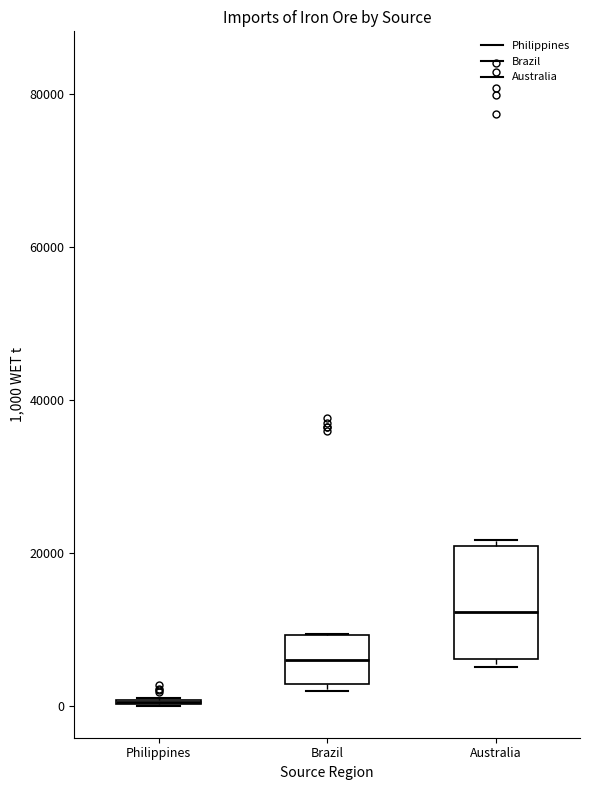

Reading left to right, read every box against the y-axis: the position of its median line, the range the box covers, and the ends of its whiskers. The values are not printed on the chart, so give them approximately, as read against the axis.

Philippines: box collapsed to a line at 0, whiskers 0 to 2000
Brazil: median 6000, box 2000 to 10000, whiskers 2000 (just below the box's lower edge) to 10000
Australia: median 12000, box 6000 to 20000, whiskers 6000 (just below the box's lower edge) to 22000